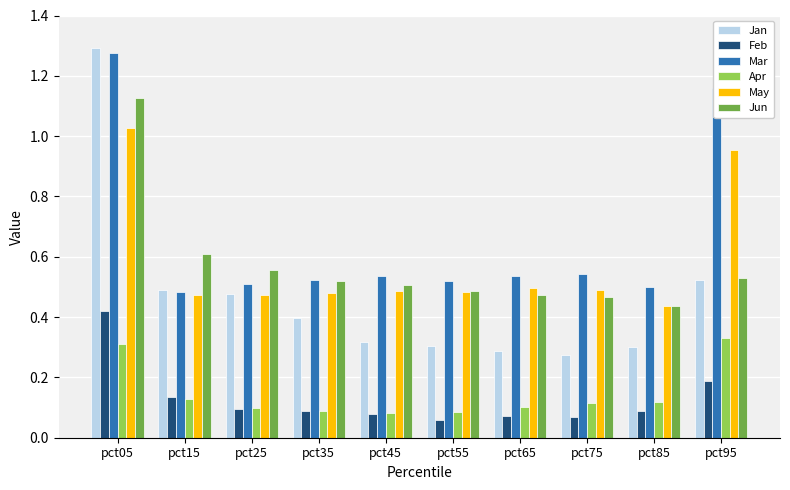

Which category has the highest value in the Mar series?

pct05